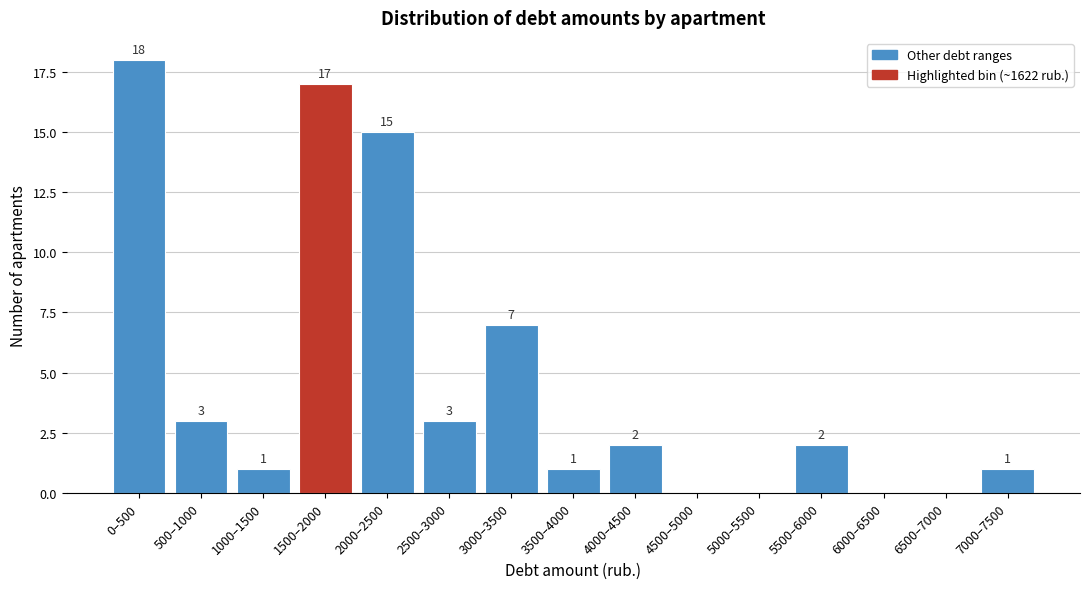

Reading left to right, extract all data points from this chart.

0–500=18	500–1000=3	1000–1500=1	1500–2000=17	2000–2500=15	2500–3000=3	3000–3500=7	3500–4000=1	4000–4500=2	4500–5000=0	5000–5500=0	5500–6000=2	6000–6500=0	6500–7000=0	7000–7500=1